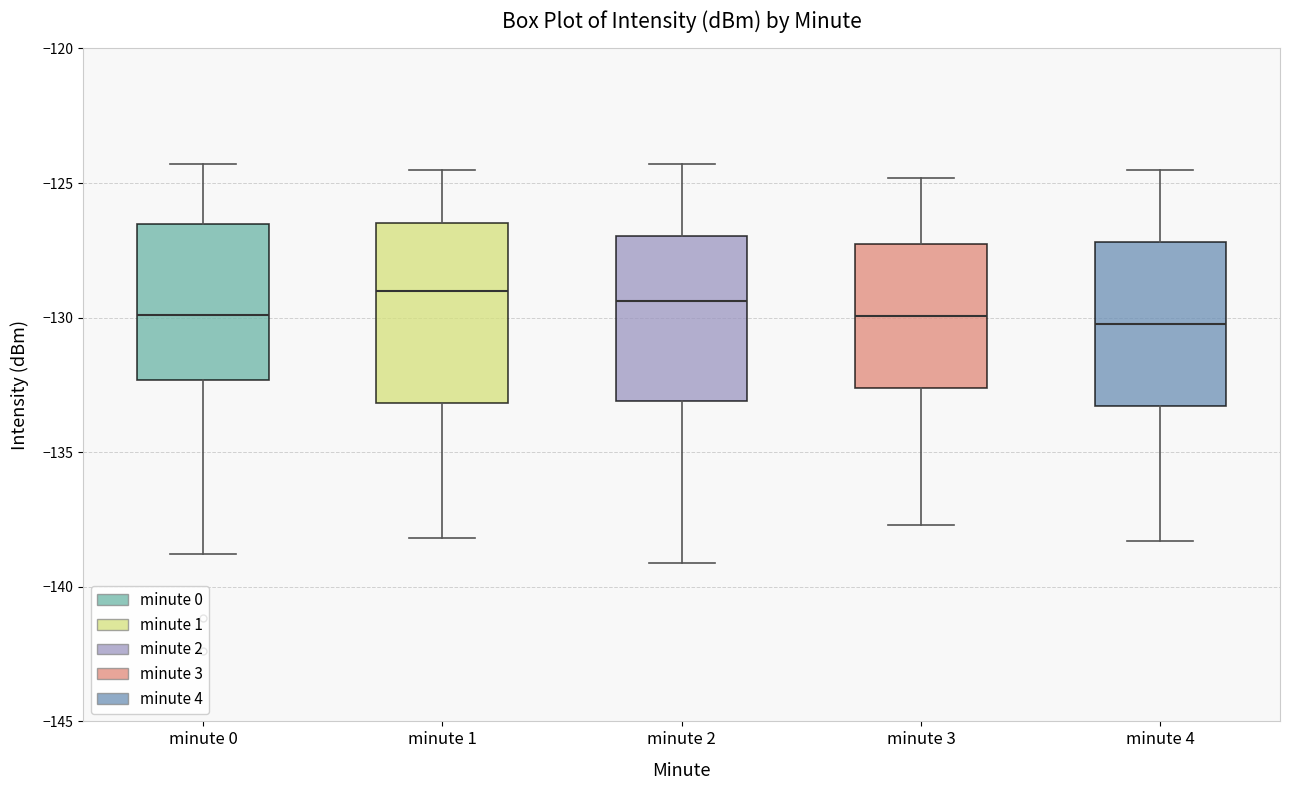

Reading left to right, read every box against the y-axis: the position of its median line, the range the box covers, and the ends of its whiskers. The values are not printed on the chart, so give them approximately, as read against the axis.

minute 0: median -130.0, box -132.5 to -126.5, whiskers -139.0 to -124.5
minute 1: median -129.0, box -133.0 to -126.5, whiskers -138.0 to -124.5
minute 2: median -129.5, box -133.0 to -127.0, whiskers -139.0 to -124.5
minute 3: median -130.0, box -132.5 to -127.0, whiskers -137.5 to -125.0
minute 4: median -130.0, box -133.5 to -127.0, whiskers -138.5 to -124.5